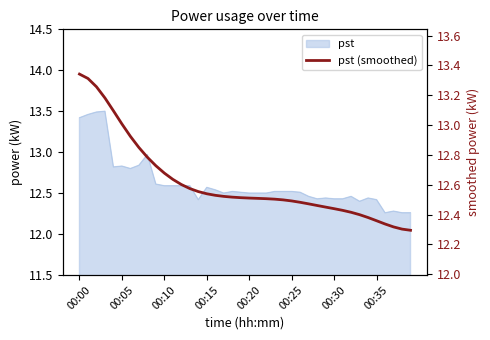

At which category does the chart reach its peak across all series?

00:00